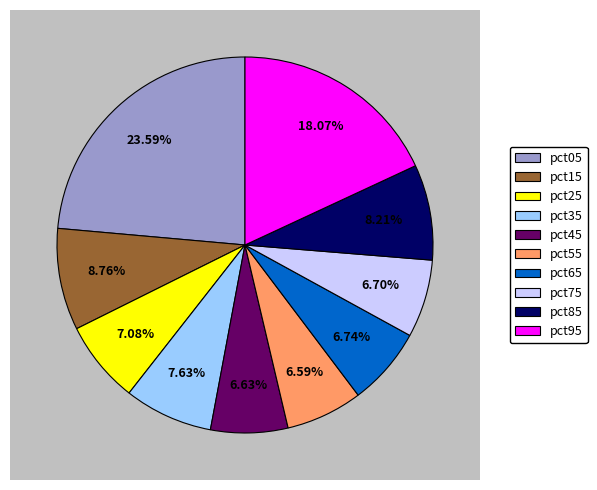

Rank the categories by value from highest to lowest.

pct05, pct95, pct15, pct85, pct35, pct25, pct65, pct75, pct45, pct55